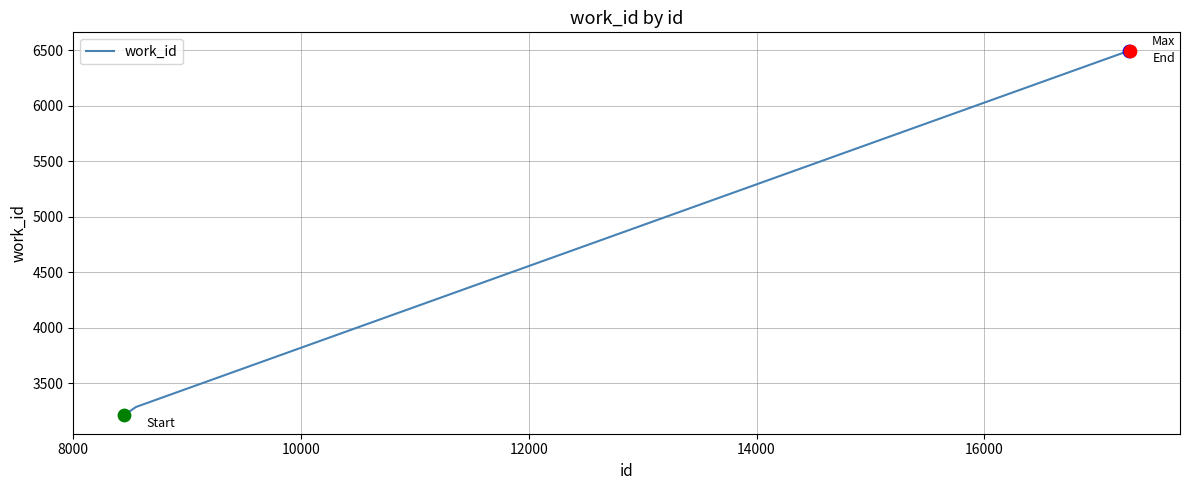

True or false: the data has more than 1 interior local peaks.

False